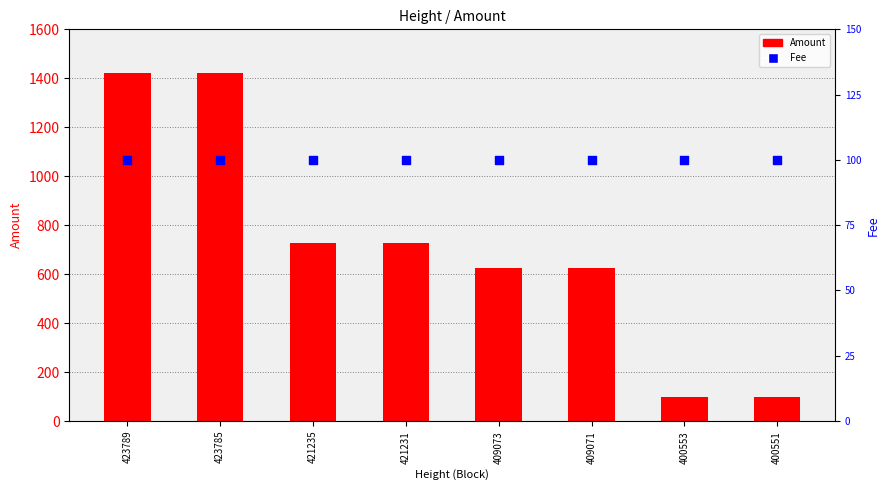

At which category is the sum across all series the highest?

423785